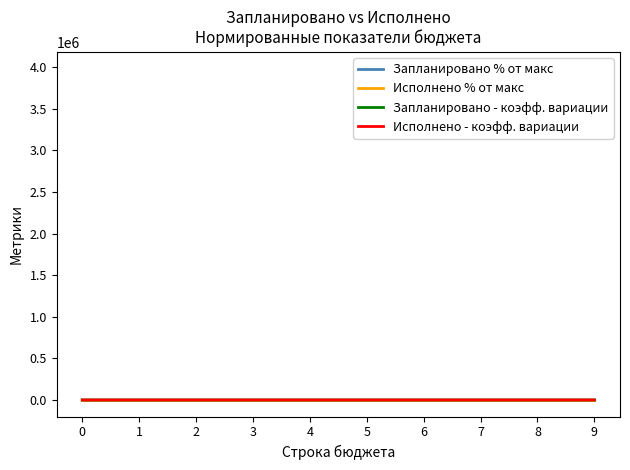

True or false: Запланировано % от макс has a value of 1.0 at 0.

True